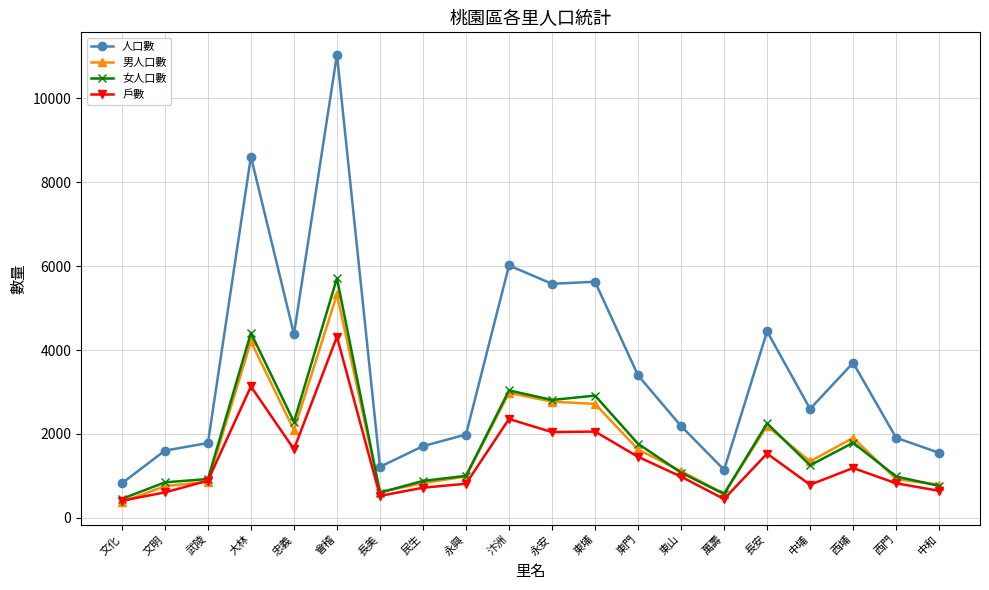

Where is the first local minimum for 男人口數?

忠義